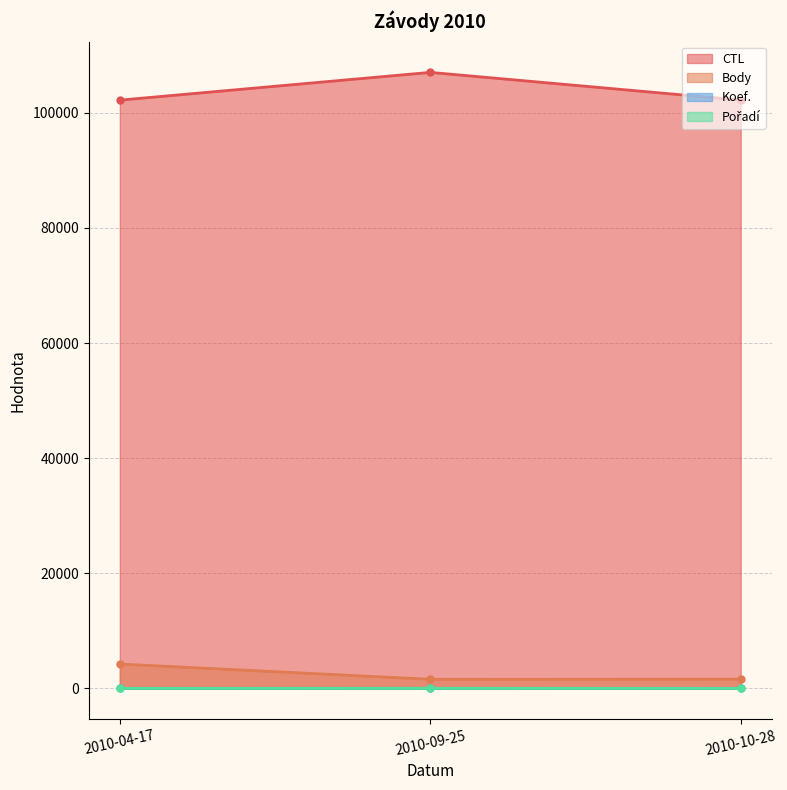

What is the maximum value for Body?

4221